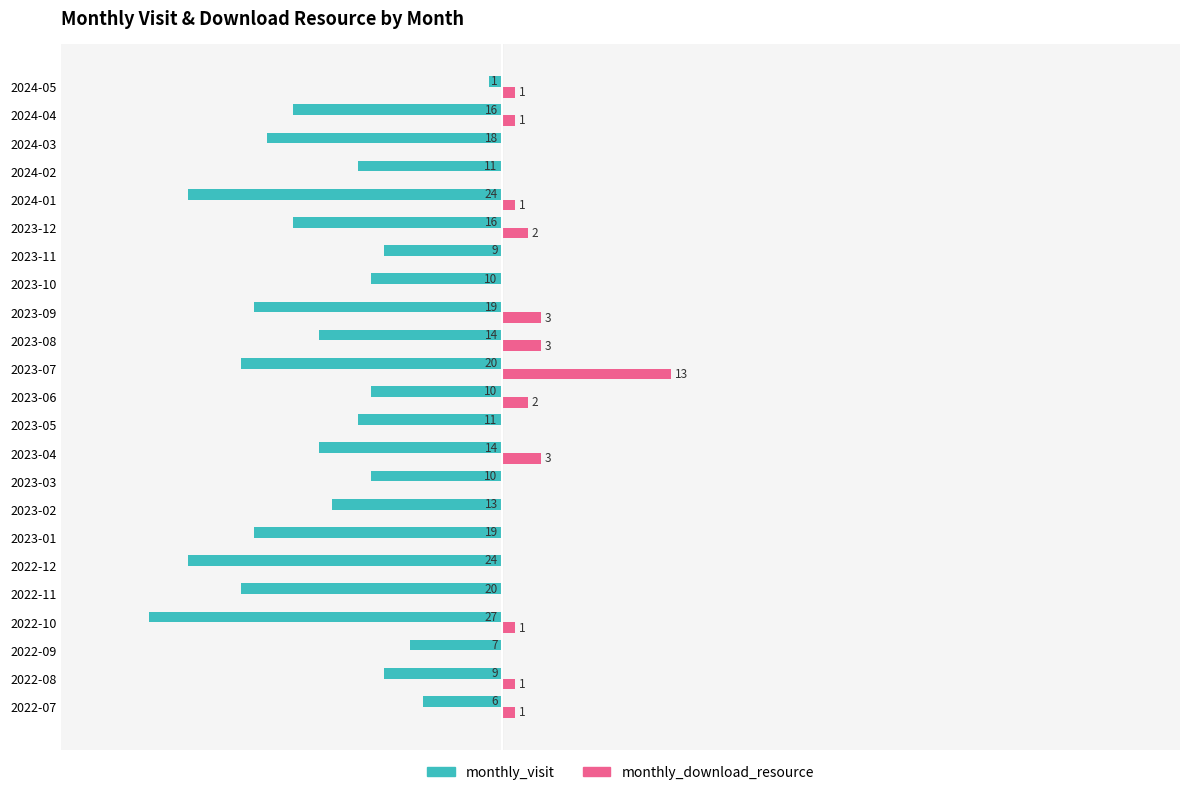

What are all the series names shown in the legend?

monthly_visit, monthly_download_resource